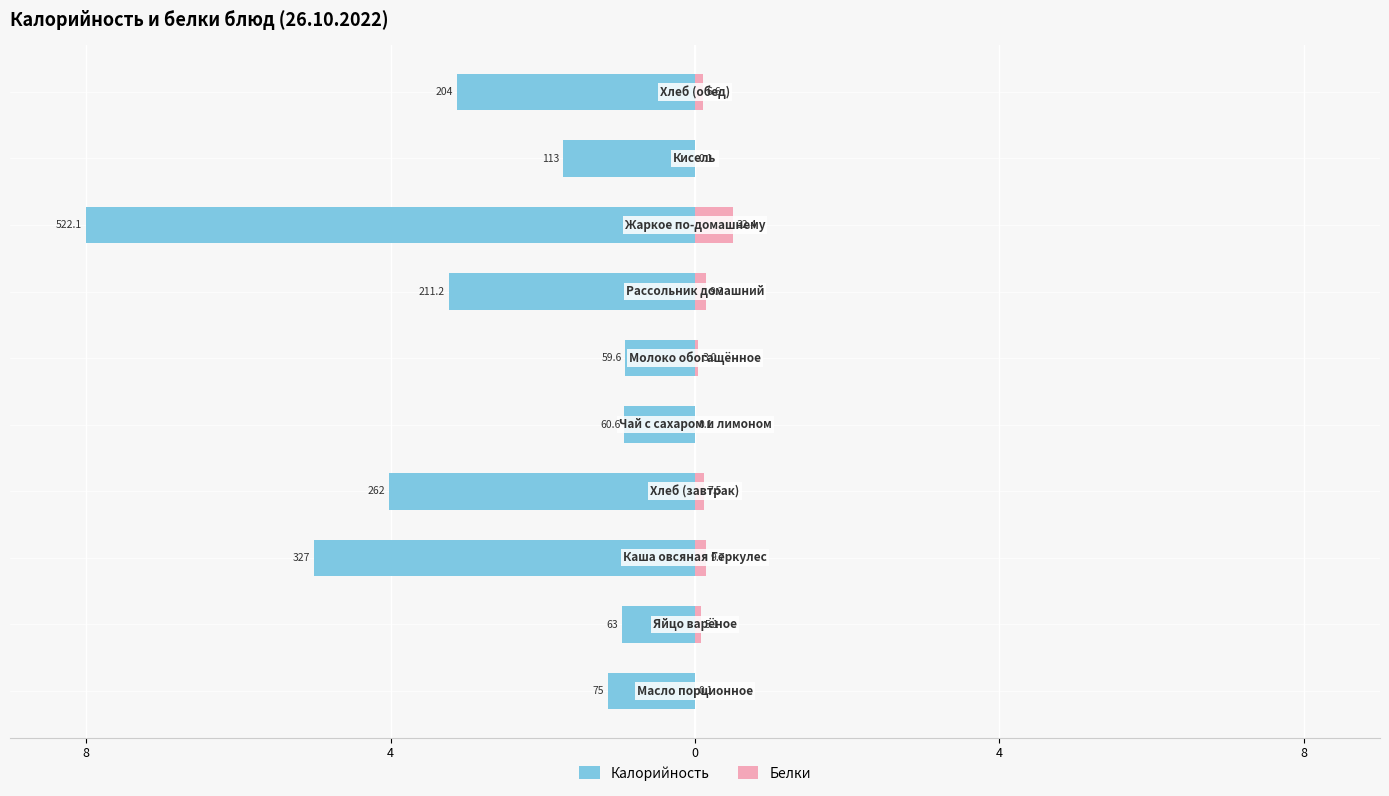

Between 4 and 8, which is larger?

8